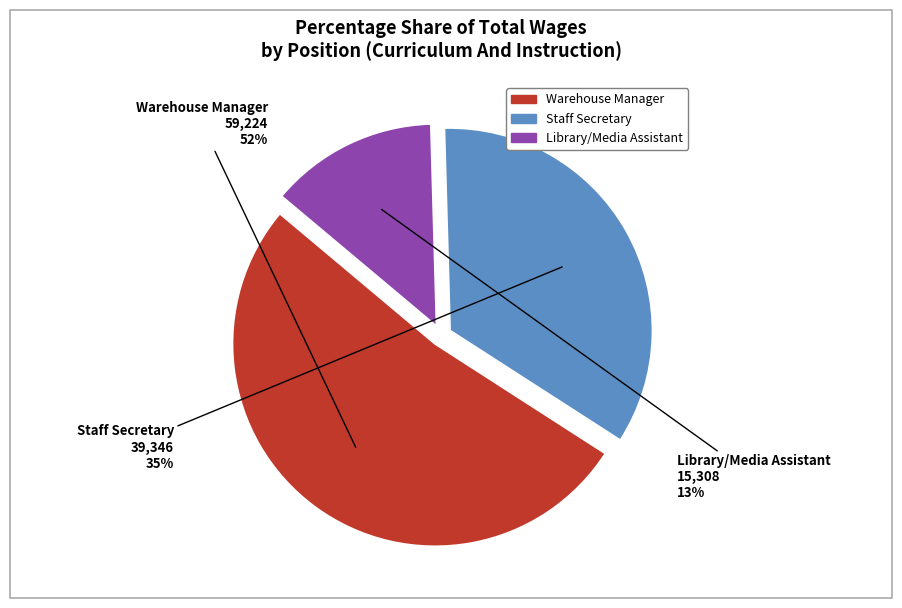

The Warehouse Manager slice represents 59% of the pie. True or false?

False